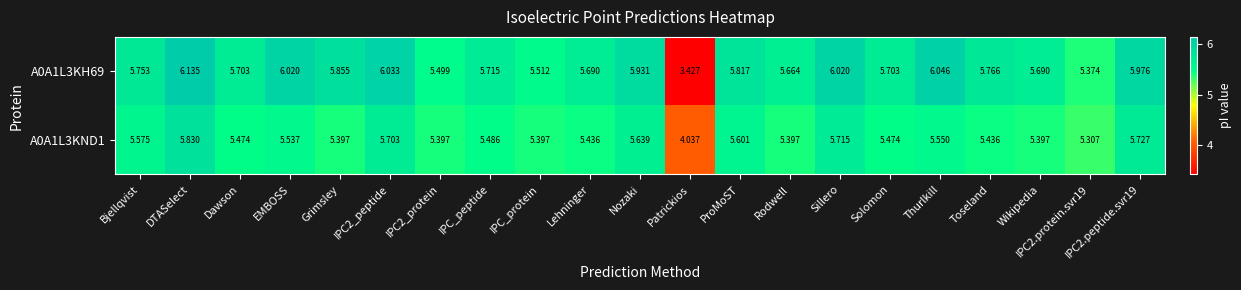

At which category does the chart reach its minimum across all series?

Patrickios